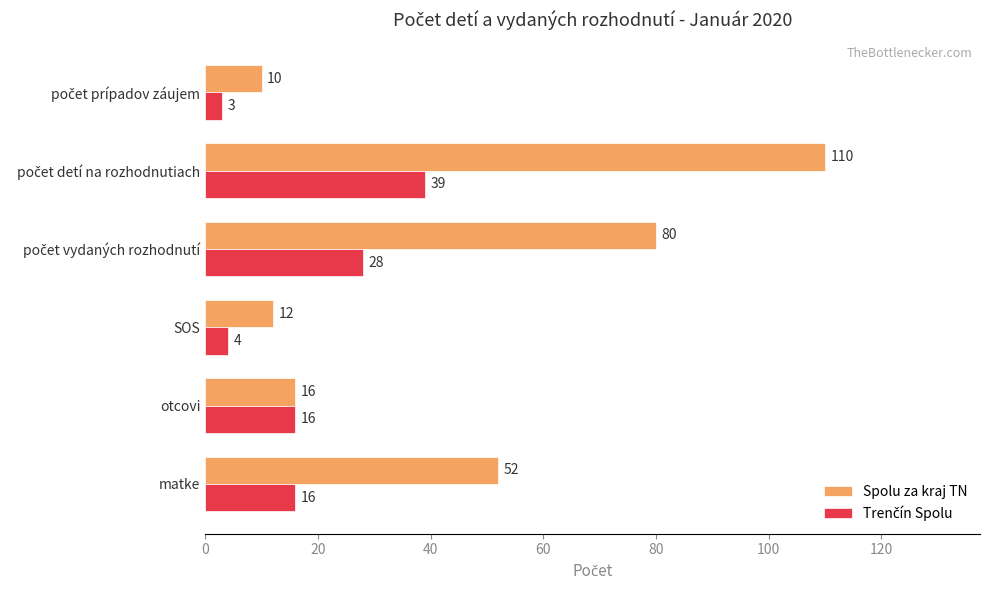

Which series has the largest total across all categories?

Spolu za kraj TN